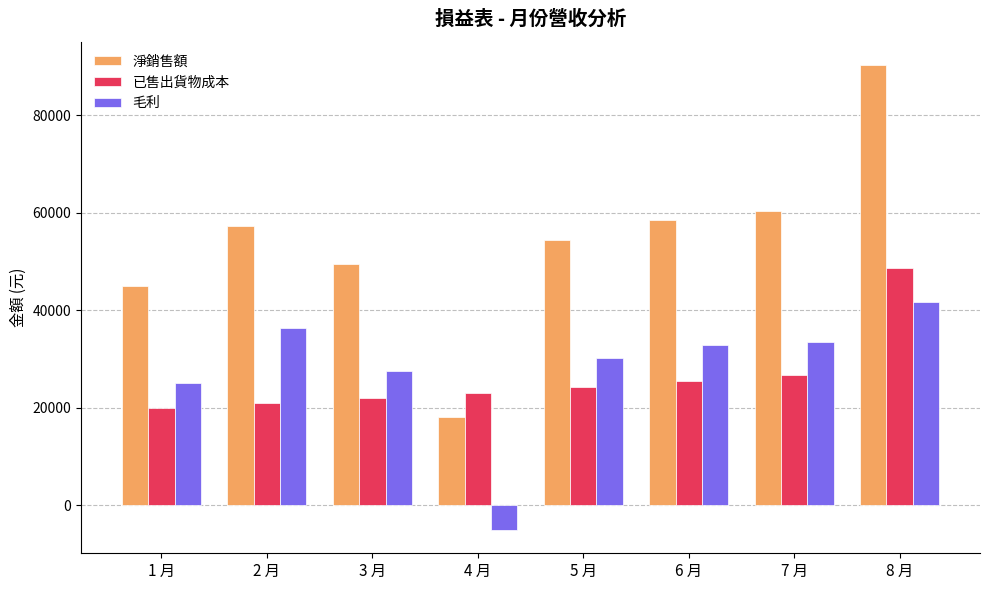

The value of 已售出貨物成本 at 8 月 is 33528.2. True or false?

False